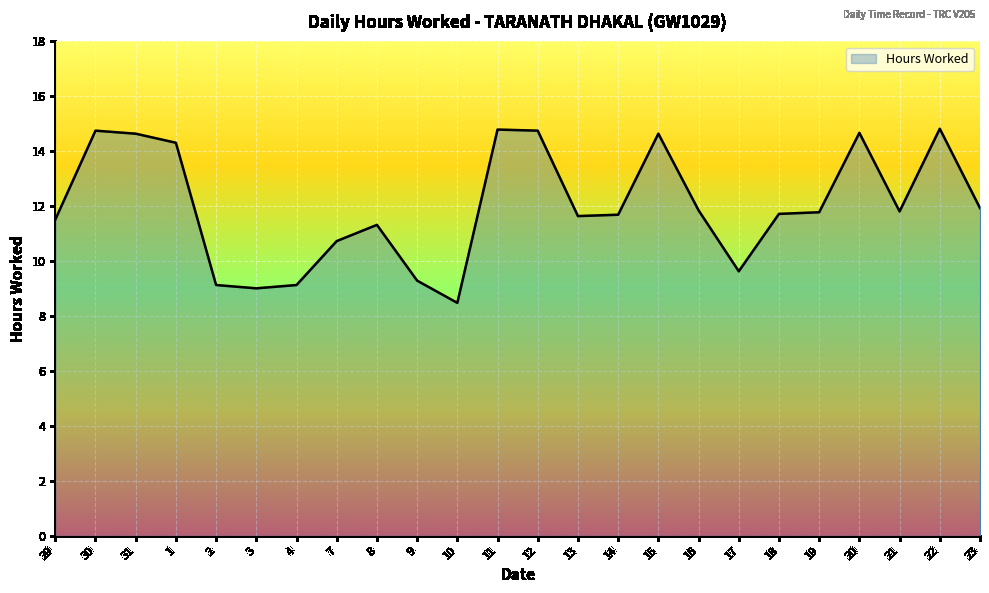

What is the maximum value shown in the chart?

14.8